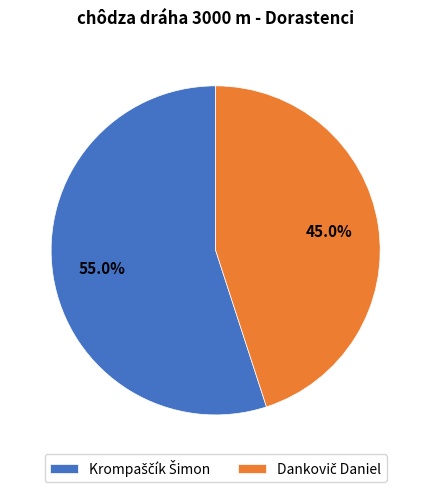

Is there any slice that represents more than half of the pie?

Yes